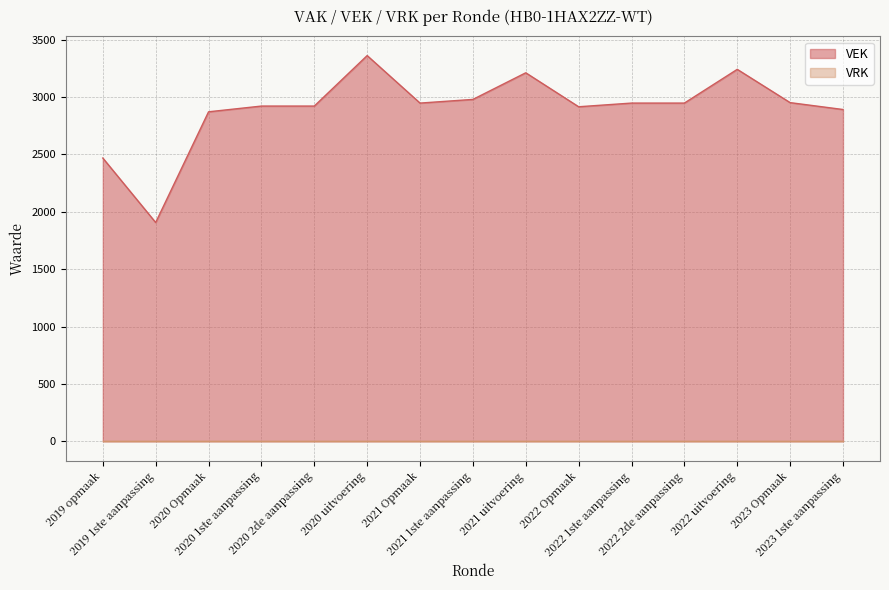

Reading right to left, list all the values displayed in this chart.

2023 1ste aanpassing=2892	2023 Opmaak=2952	2022 uitvoering=3242	2022 2de aanpassing=2948	2022 1ste aanpassing=2948	2022 Opmaak=2916	2021 uitvoering=3212	2021 1ste aanpassing=2980	2021 Opmaak=2948	2020 uitvoering=3362	2020 2de aanpassing=2922	2020 1ste aanpassing=2922	2020 Opmaak=2872	2019 1ste aanpassing=1907	2019 opmaak=2469